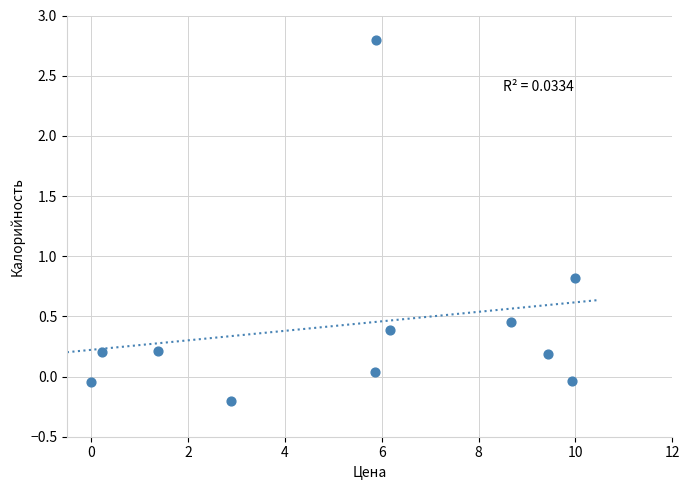

What is the range of X values (max minus min)?

10.0